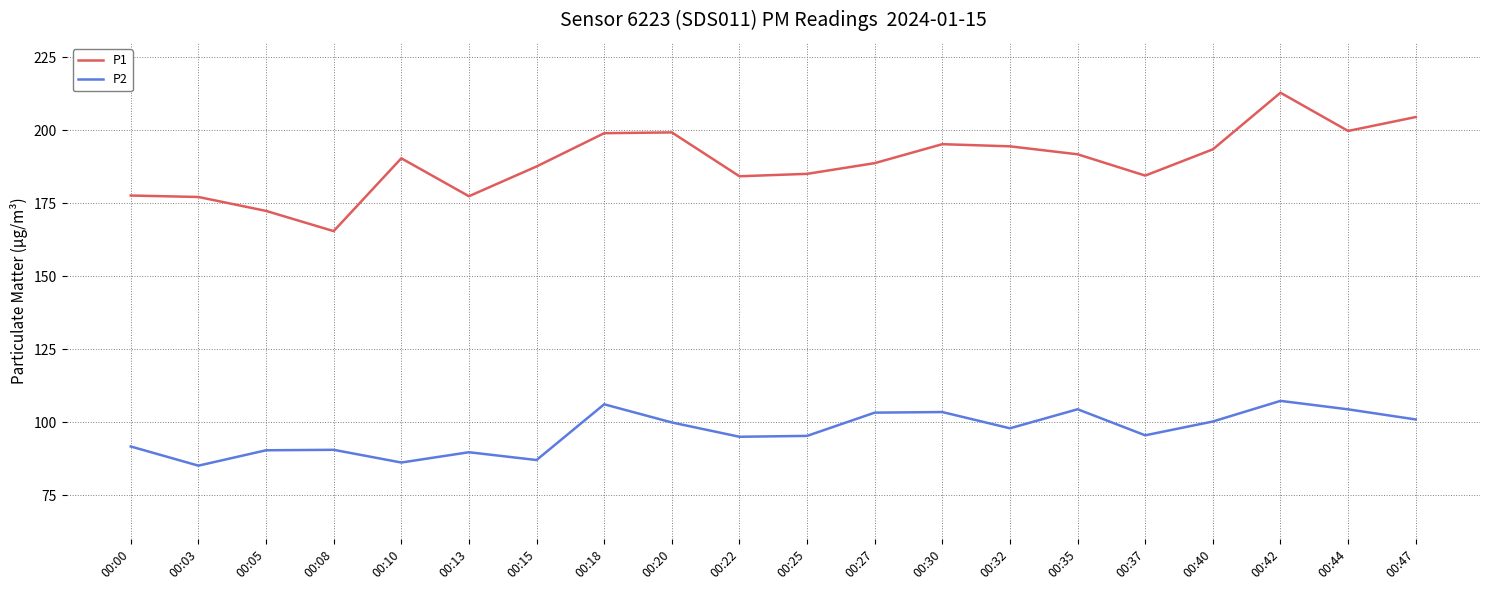

Does the chart display data point markers on the line(s)?

No